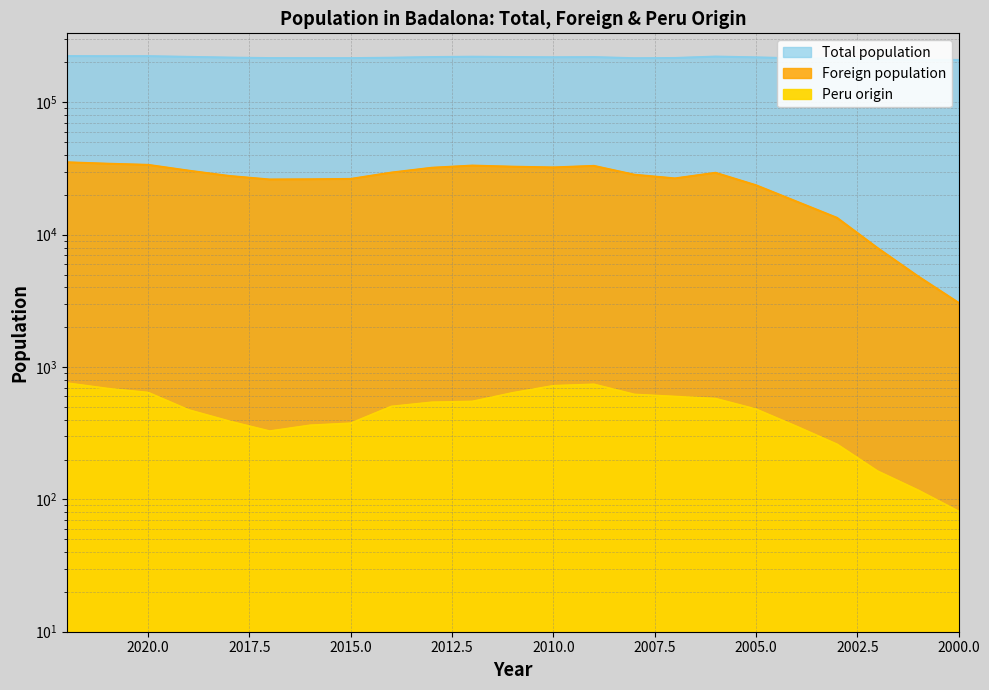

True or false: Total population and Peru origin intersect in this chart.

False